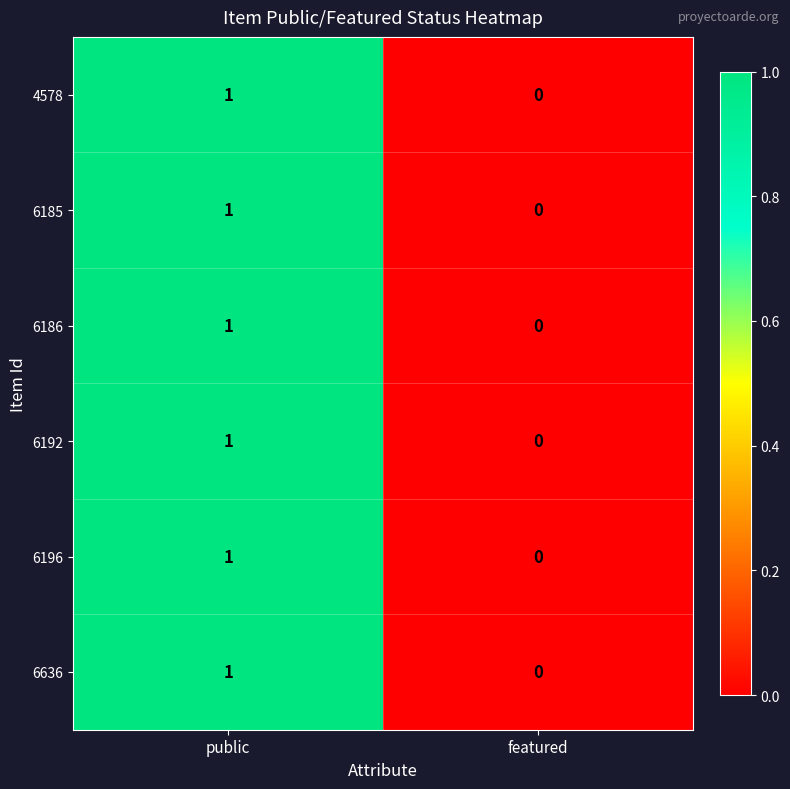

How many distinct data groups are displayed?

6